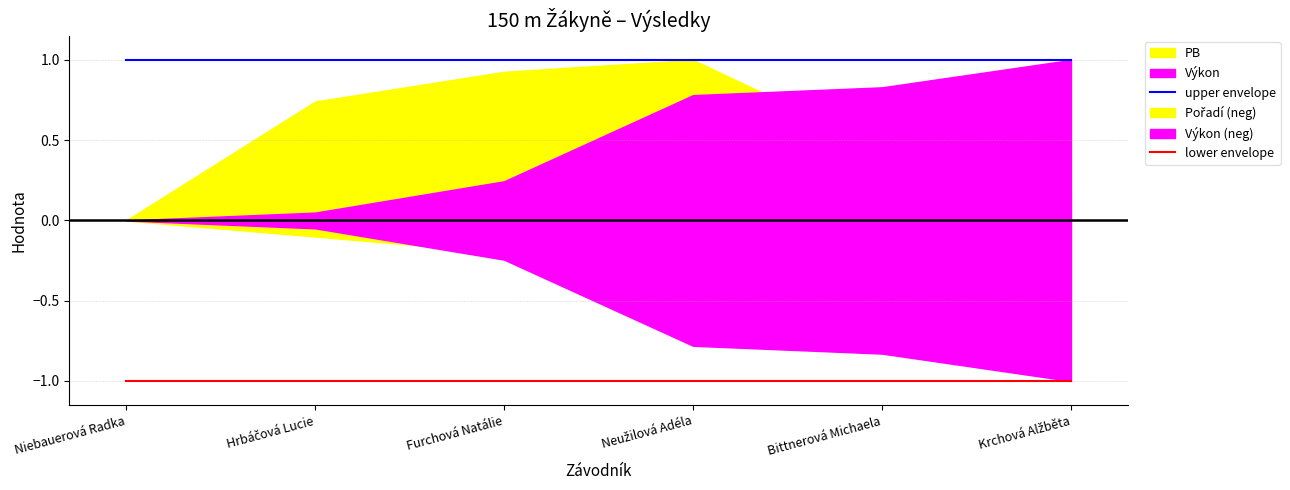

Which category has the lowest value across all series?

Niebauerová Radka